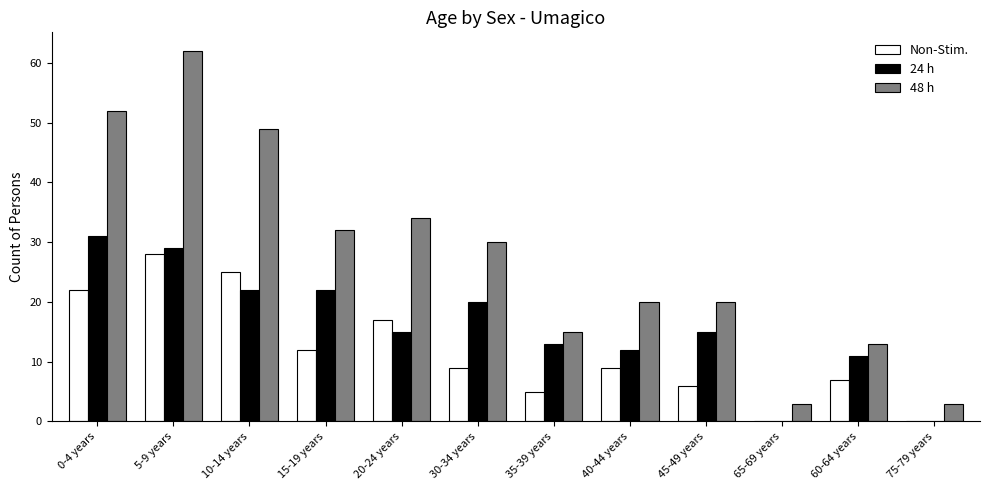

At which category is the sum across all series the highest?

5-9 years